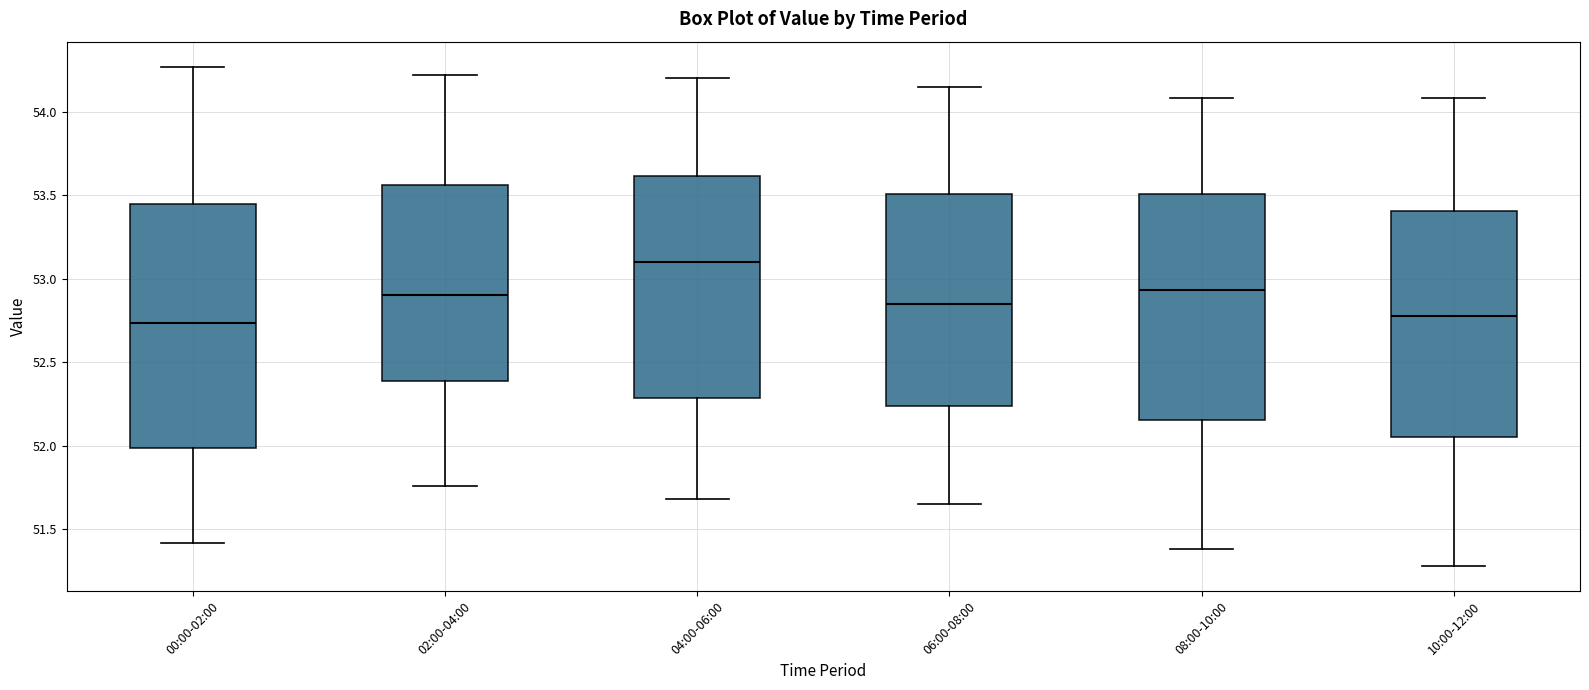

Which box has the highest median line?

04:00-06:00